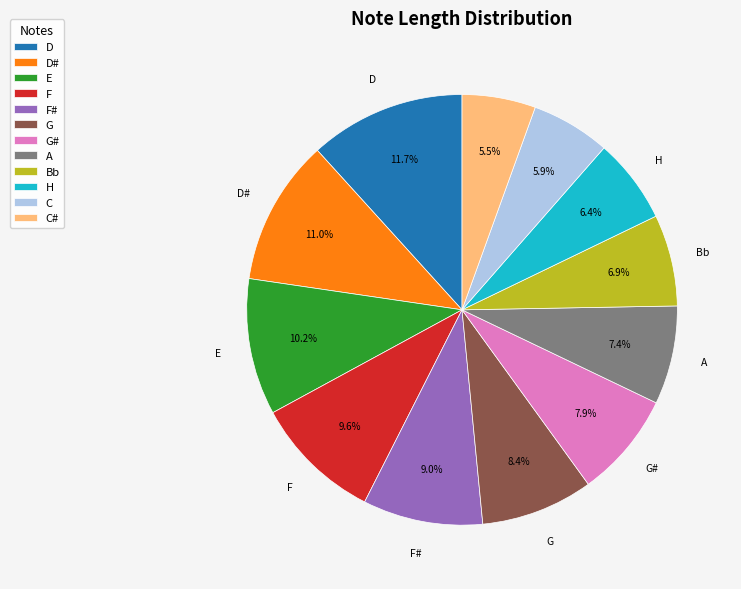

Does any single category account for the majority?

No